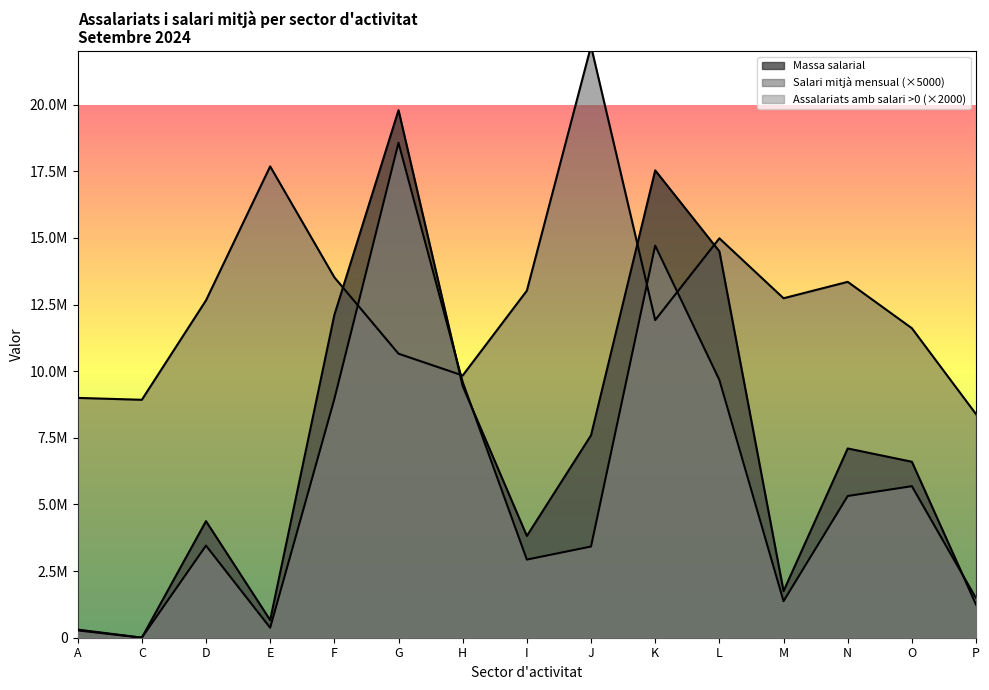

Which series has the largest total across all categories?

Salari mitjà mensual